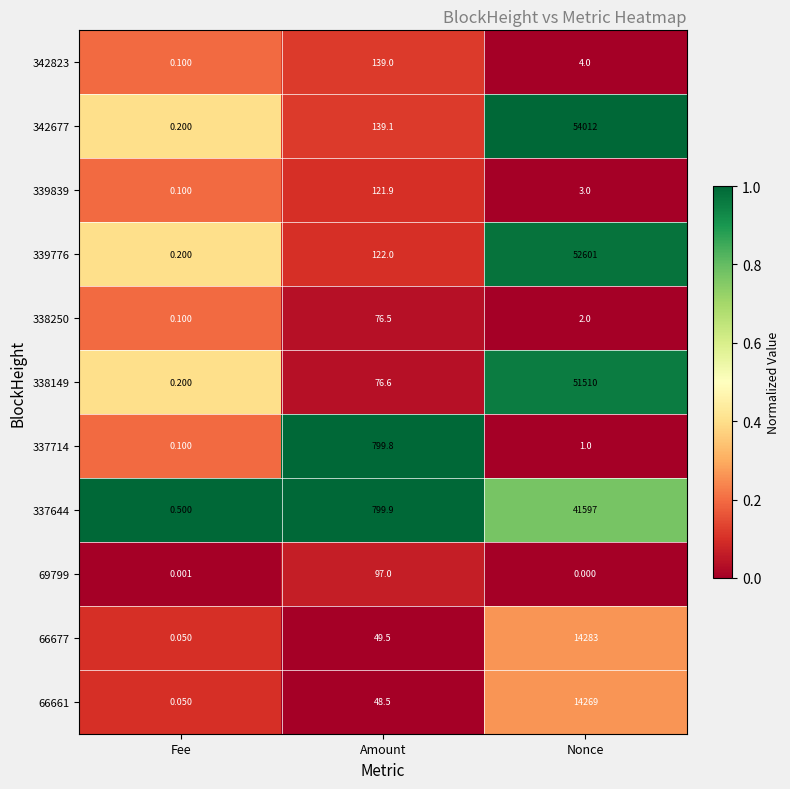

At which category is the sum across all series the highest?

Nonce